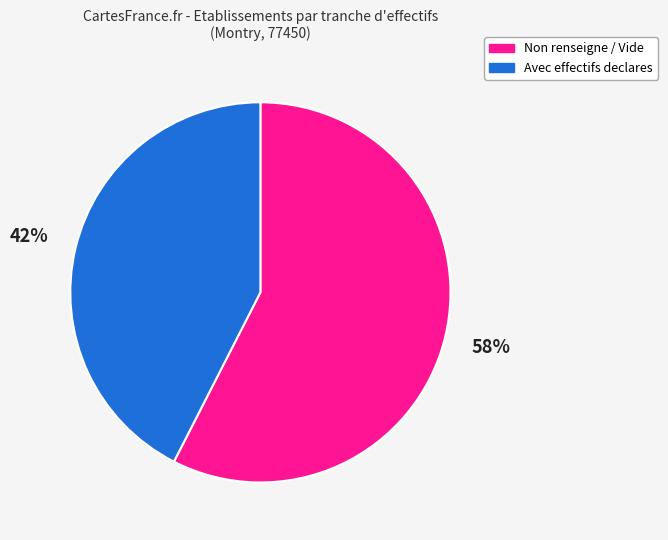

What percentage is the Non renseigne / Vide slice, to the nearest percent?

58%